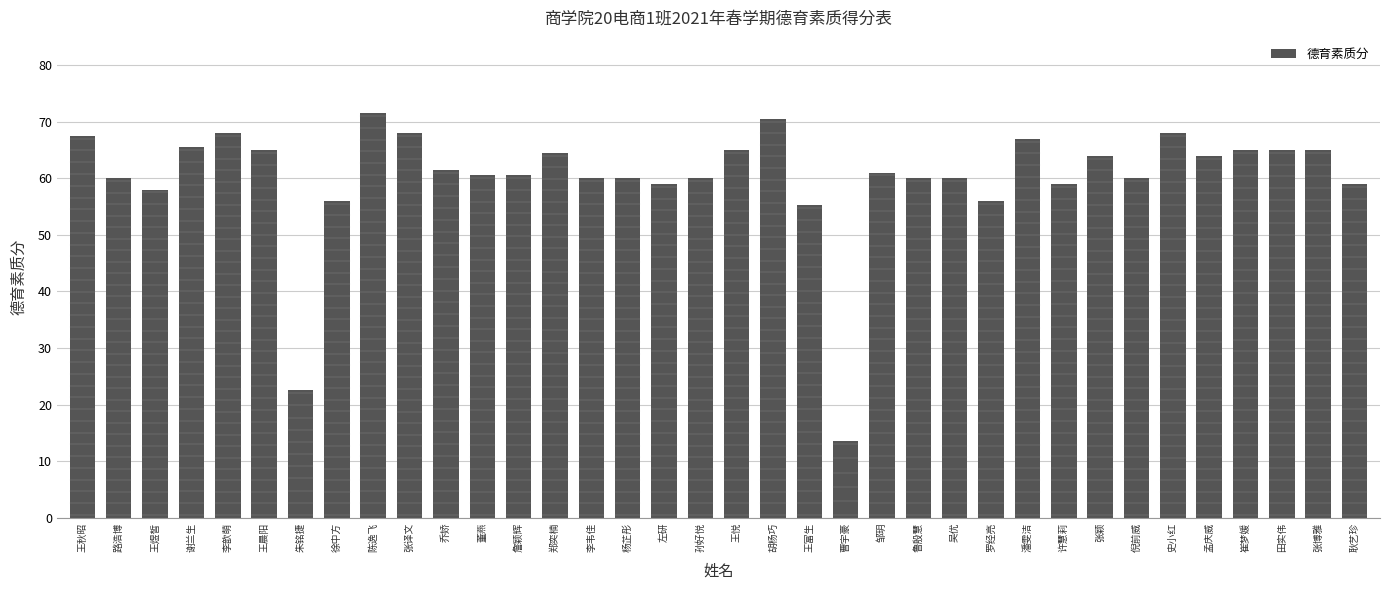

What is the change in value from 乔娇 to 张颖?

+2.5